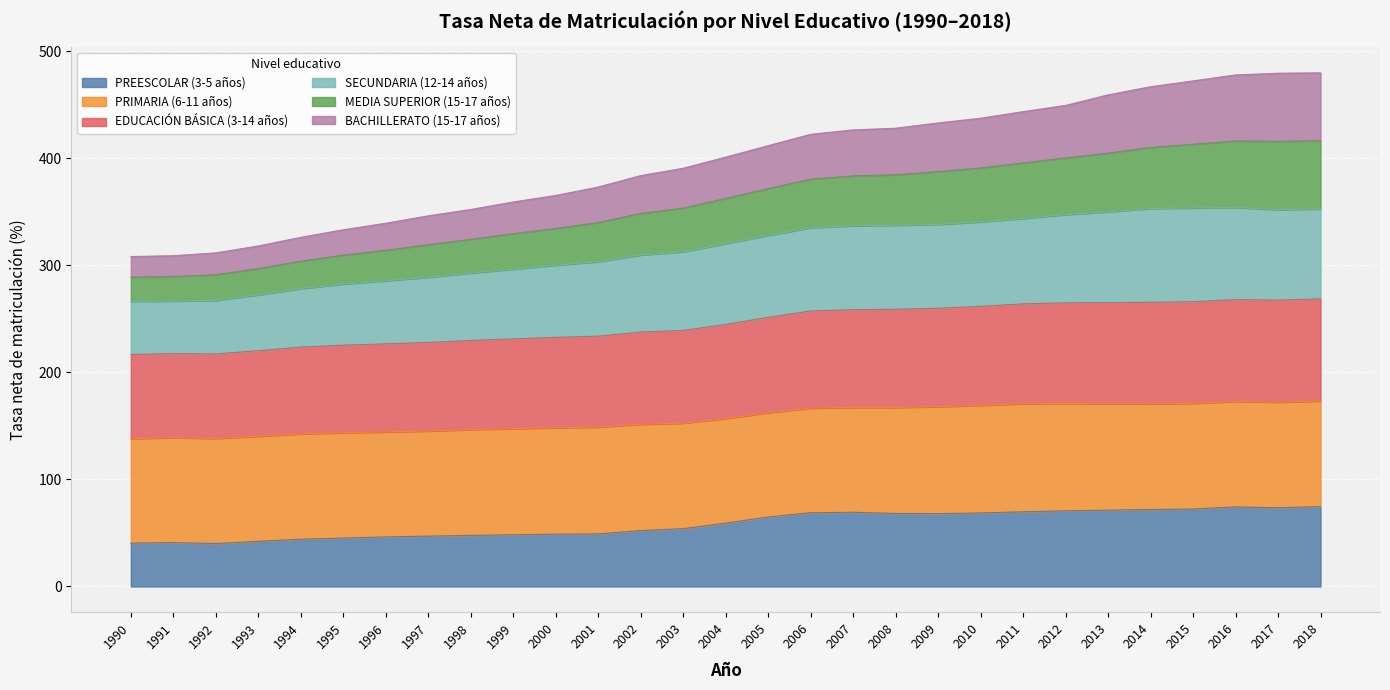

How many values in the SECUNDARIA (12-14 años) series exceed 320?

15